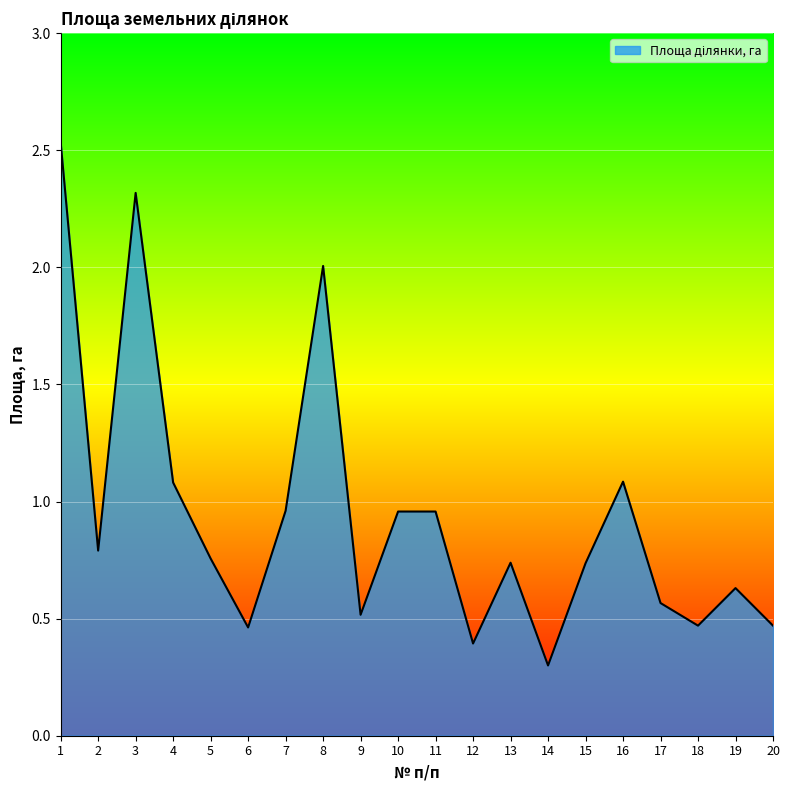

What is the change in value from 5 to 17?

-0.2